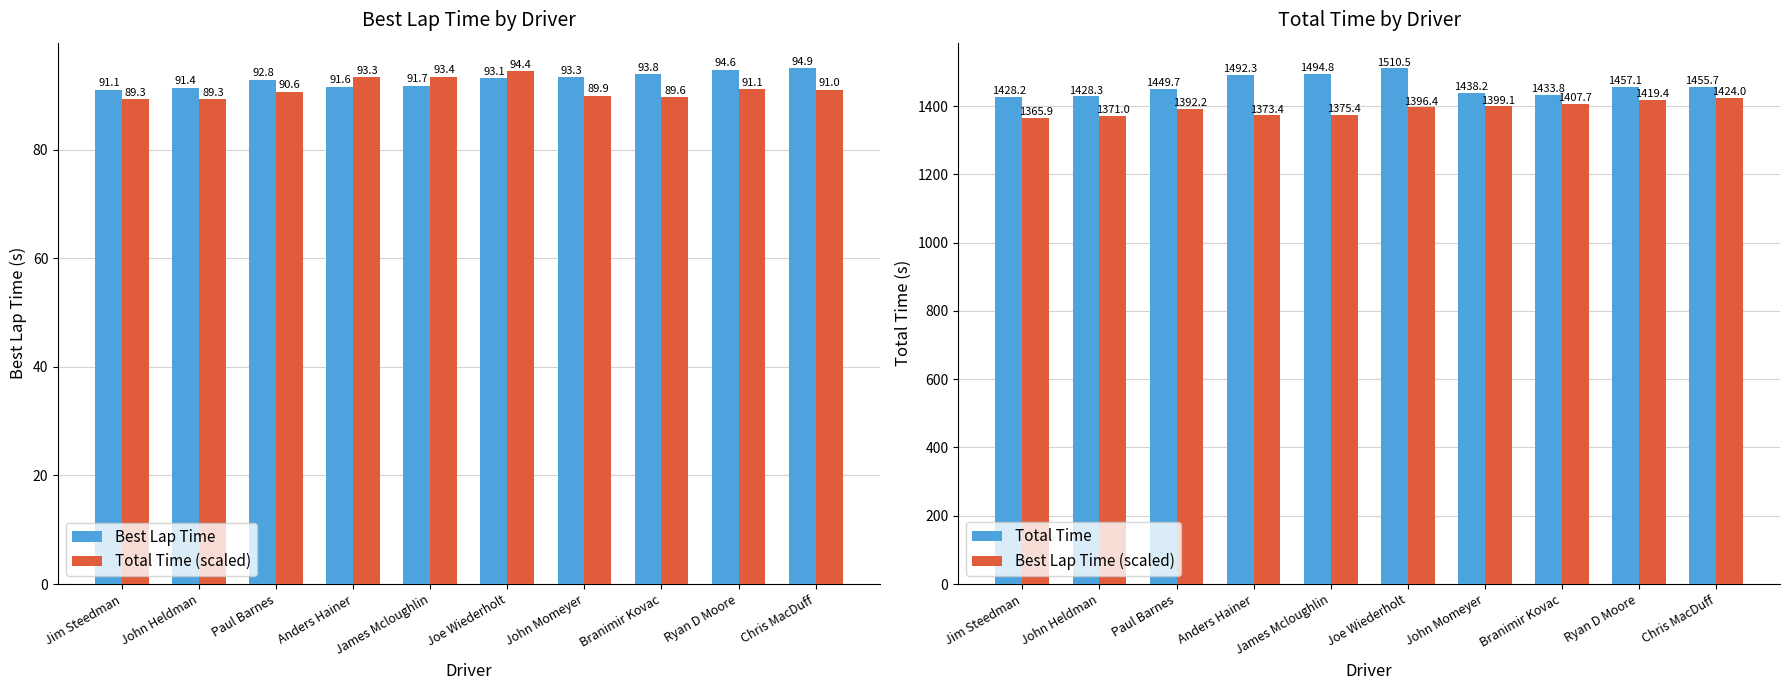

At which category is the sum across all series the highest?

Joe Wiederholt